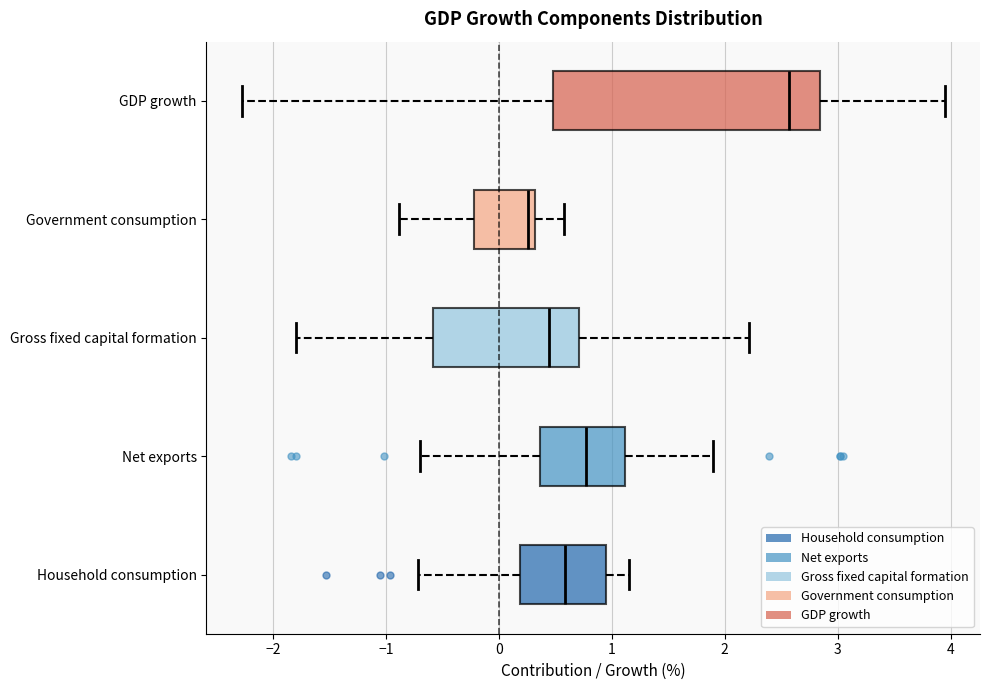

Reading bottom to top, transcribe this box plot: for each box, give where its median line is, the range the box spans, and where its two whiskers end, as read against the x-axis. The values are not printed on the chart, so give them approximately, as read against the axis.

Household consumption: median 0.6, box 0.2 to 0.9, whiskers -0.7 to 1.2
Net exports: median 0.8, box 0.4 to 1.1, whiskers -0.7 to 1.9
Gross fixed capital formation: median 0.4, box -0.6 to 0.7, whiskers -1.8 to 2.2
Government consumption: median 0.3 (just left of the box's right edge), box -0.2 to 0.3, whiskers -0.9 to 0.6
GDP growth: median 2.6, box 0.5 to 2.8, whiskers -2.3 to 3.9